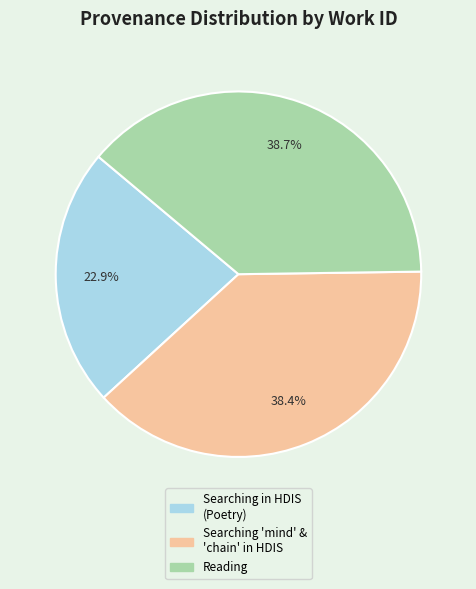

Is there any slice that represents more than half of the pie?

No